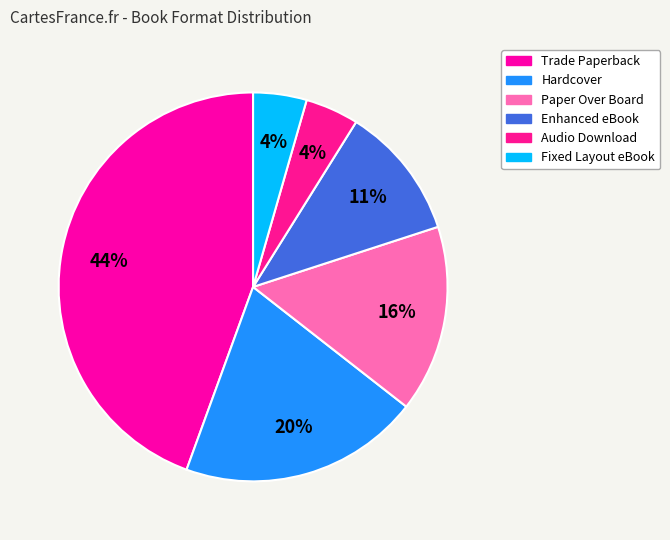

What is the smallest slice in the pie chart?

Audio Download